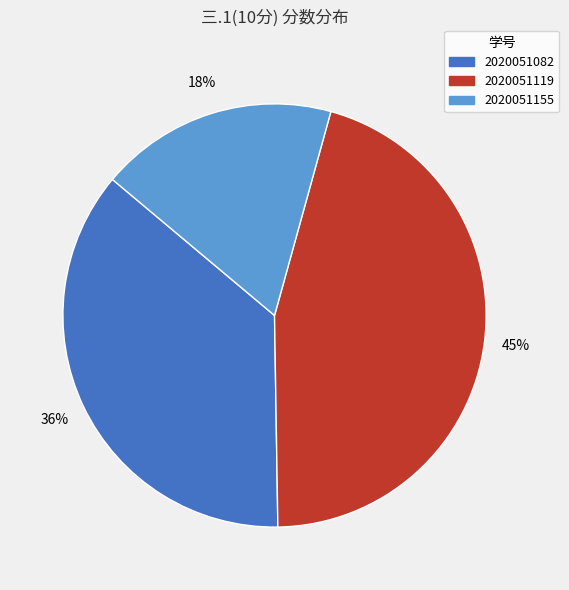

Between 2020051155 and 2020051082, which is larger?

2020051082